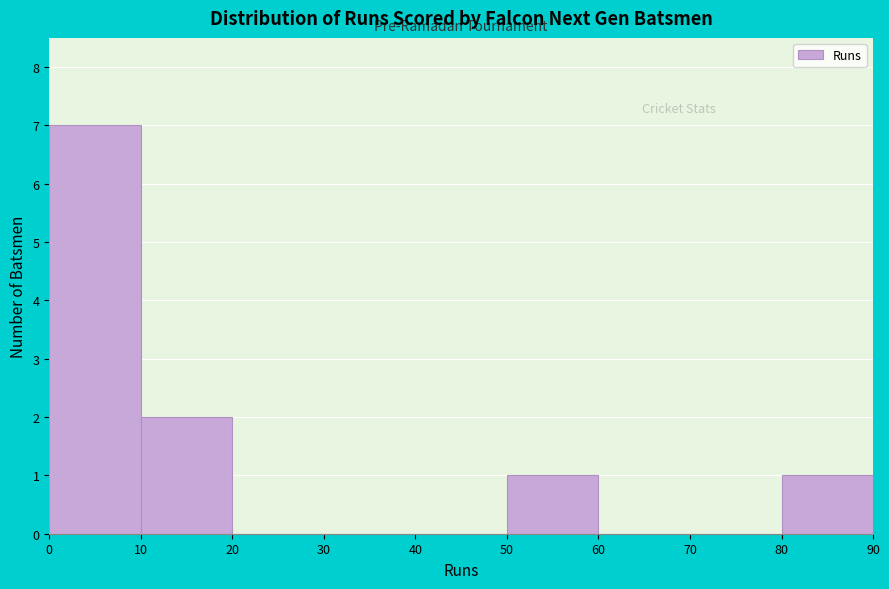

Reading left to right, list every bar in this chart as the range it spans on the x-axis followed by its height. The values are not printed on the chart, so give them approximately, as read against the axis.

0 to 10: 7
10 to 20: 2
20 to 30: 0
30 to 40: 0
40 to 50: 0
50 to 60: 1
60 to 70: 0
70 to 80: 0
80 to 90: 1